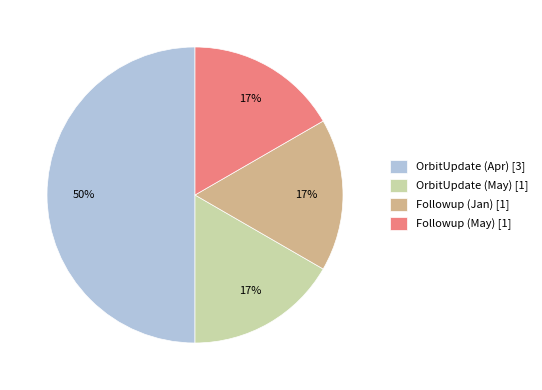

Count the number of slices in the pie.

4